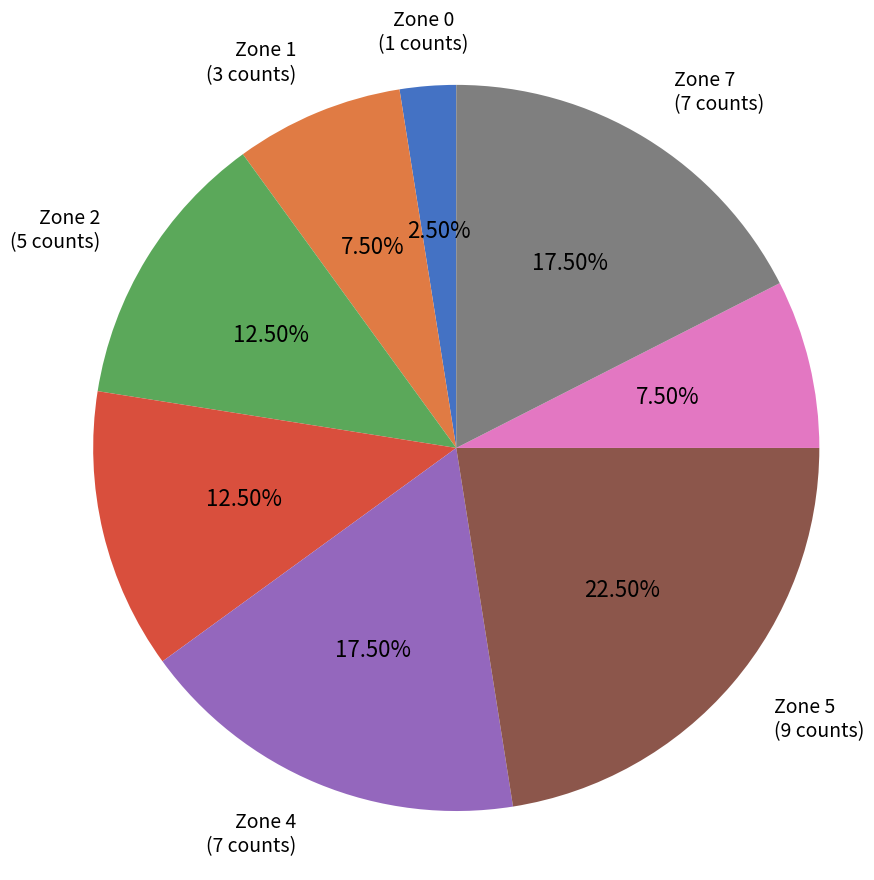

To the nearest percent, what is the difference between the largest and smallest slice percentages?

20%